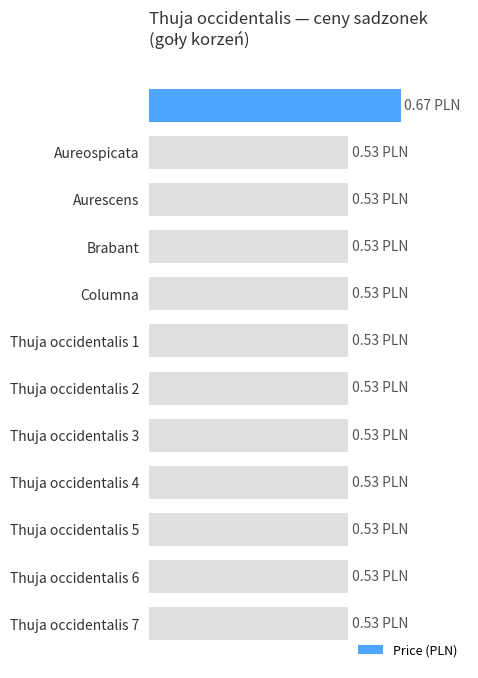

Is it true that the value at Columna is 0.3?

False